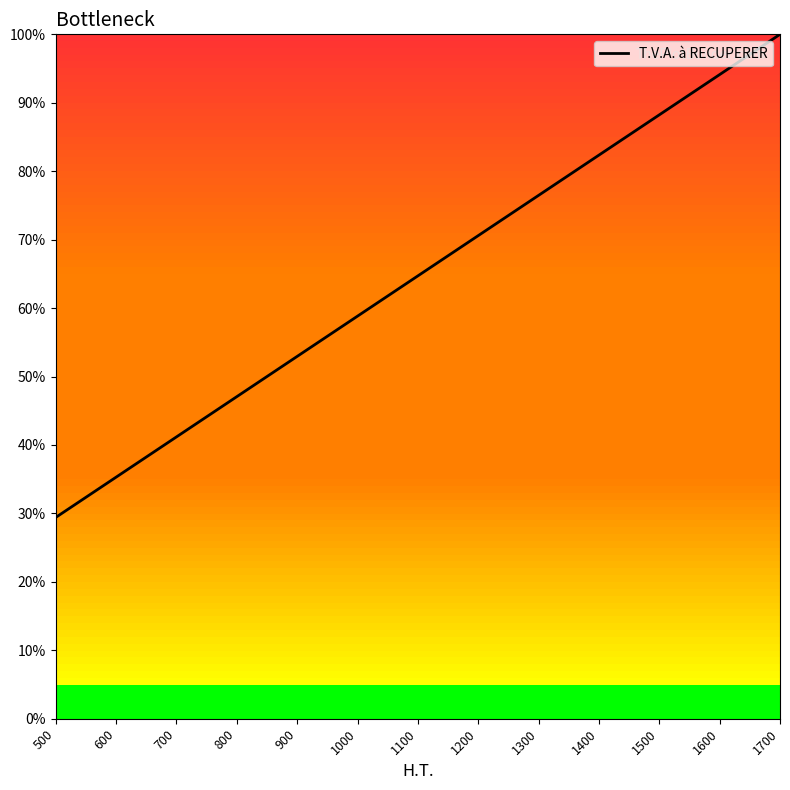

Rank the categories by value from lowest to highest.

500, 600, 700, 800, 900, 1000, 1100, 1200, 1300, 1400, 1500, 1600, 1700